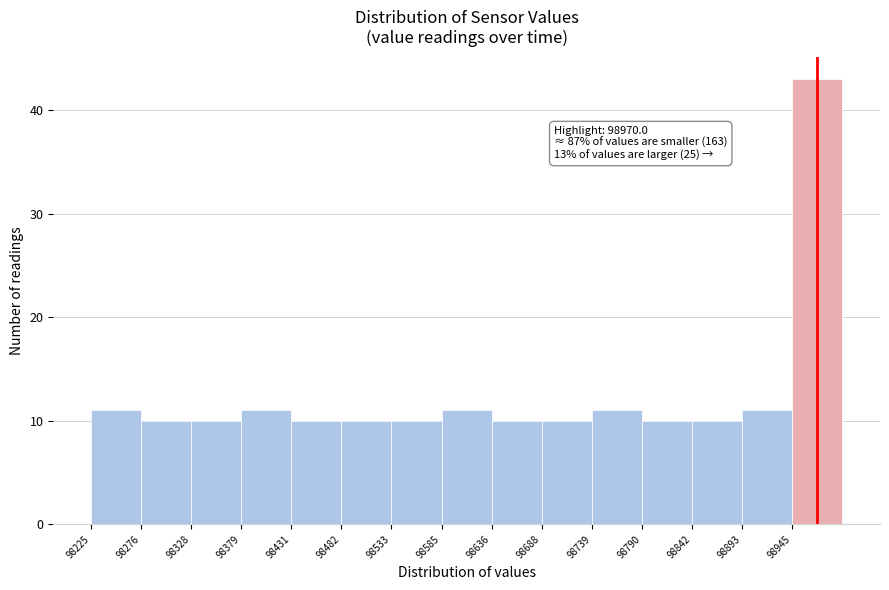

Which range on the x-axis has the tallest bar?

98940 to 99000